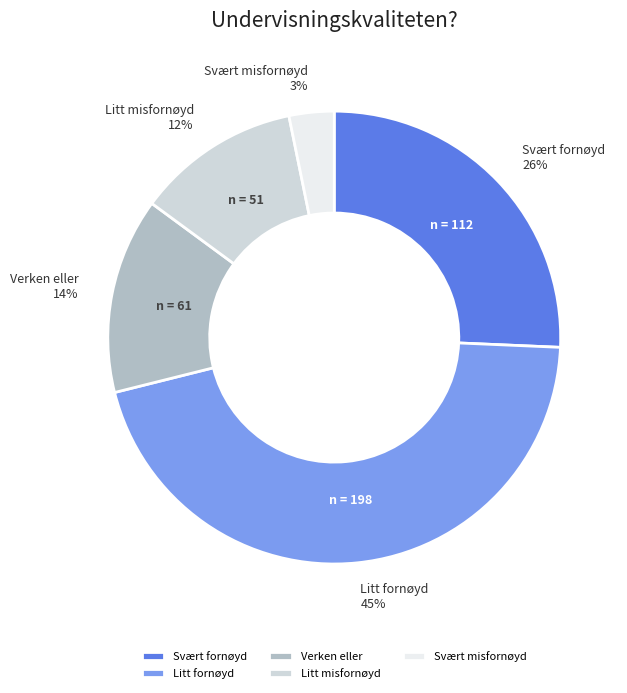

The Svært misfornøyd slice represents 17% of the pie. True or false?

False